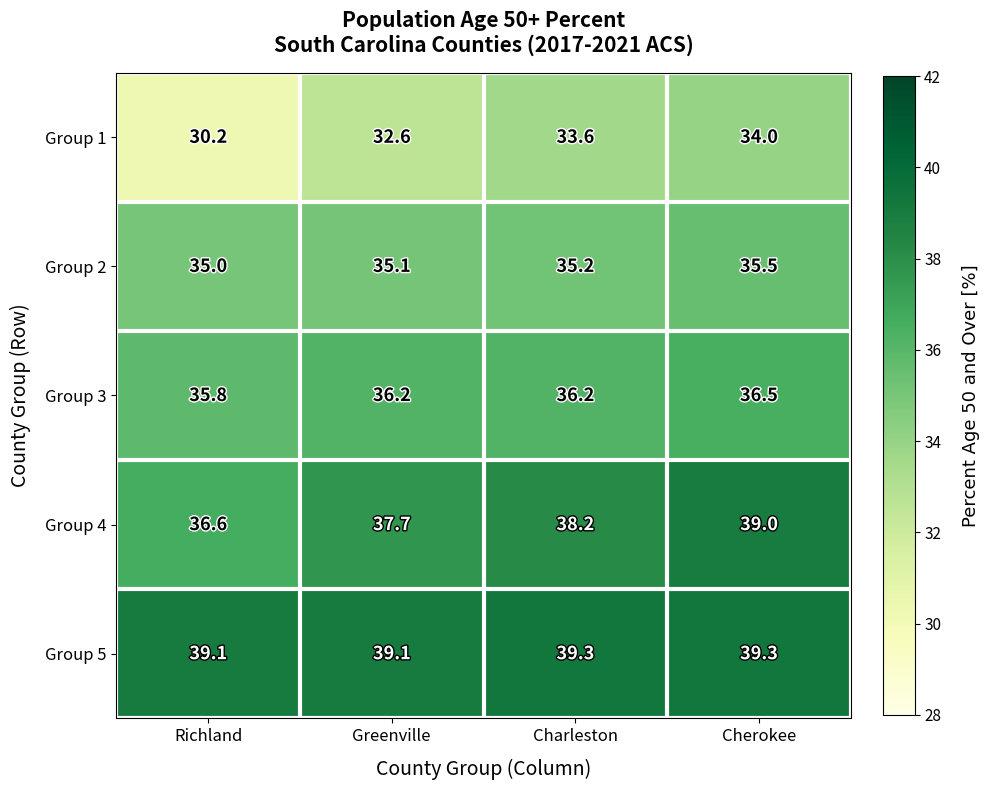

True or false: Group 2 has a value of 10.6 at Richland.

False